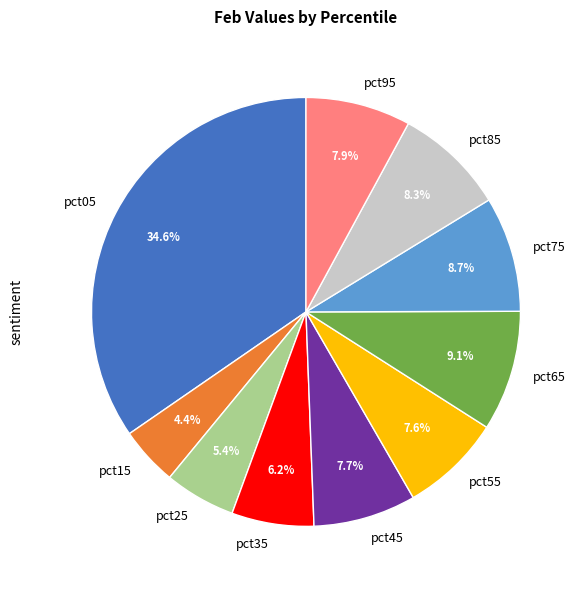

What percentage is the pct75 slice, to the nearest percent?

9%